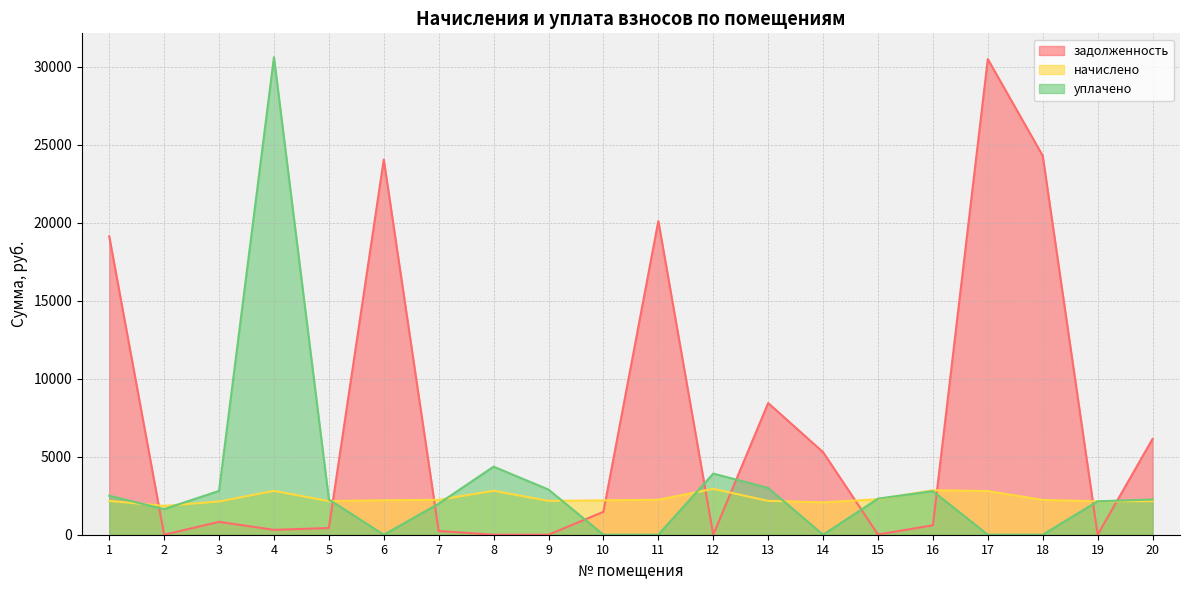

Which series has the largest total across all categories?

задолженность